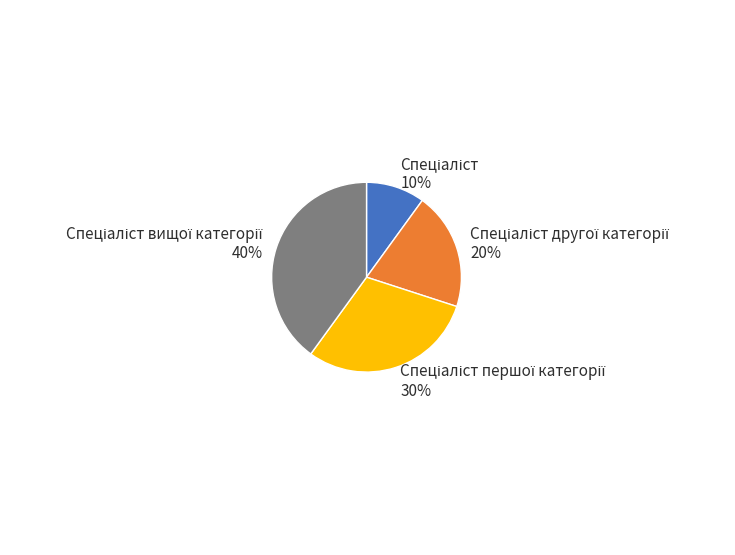

To the nearest percent, what is the average slice percentage?

25%